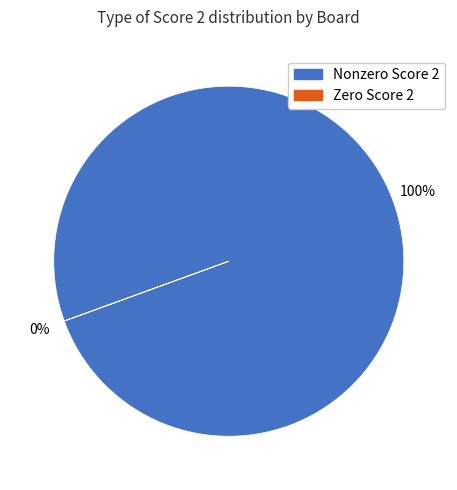

Is there a majority slice in this chart?

Yes